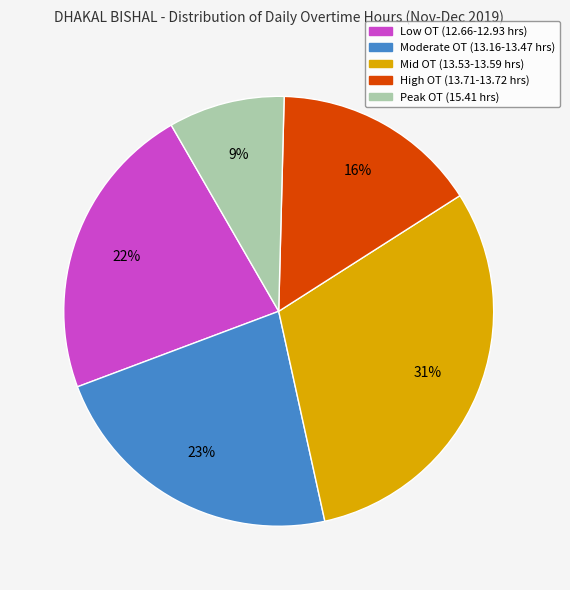

Does any single category account for the majority?

No